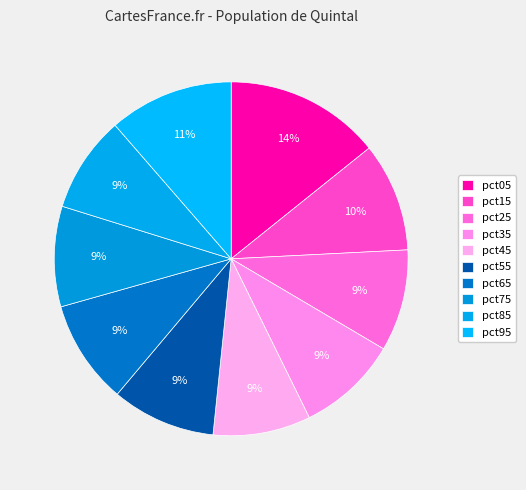

Count the number of slices in the pie.

10